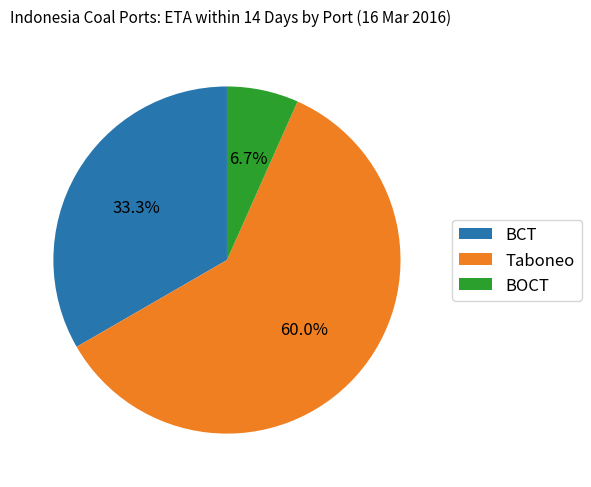

What percentage do BOCT and BCT together represent?

40.0%